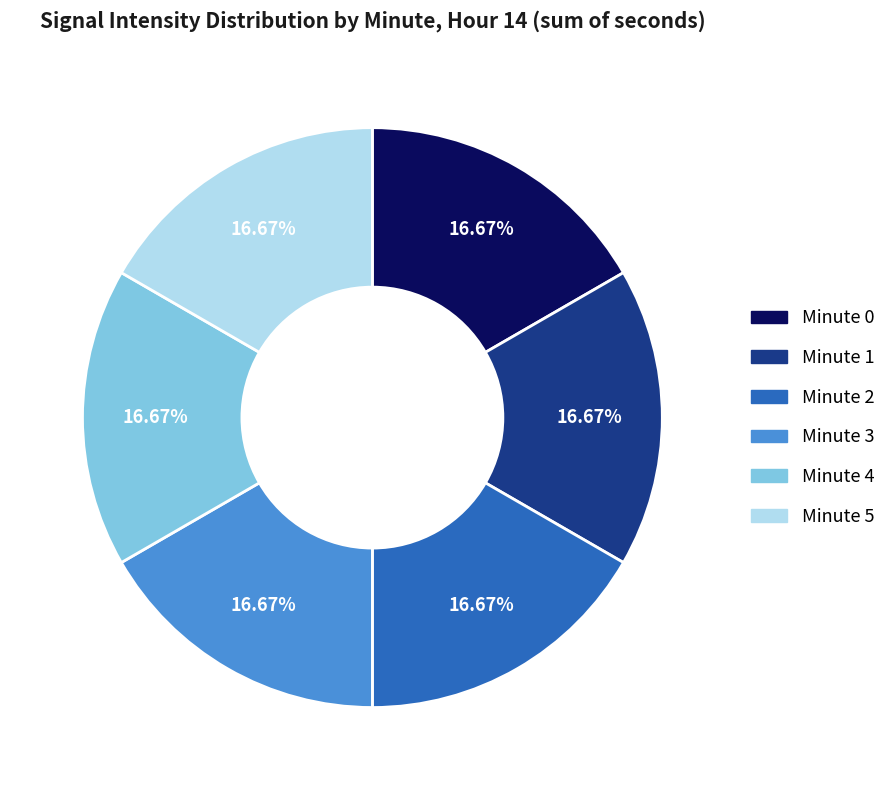

Is there a majority slice in this chart?

No